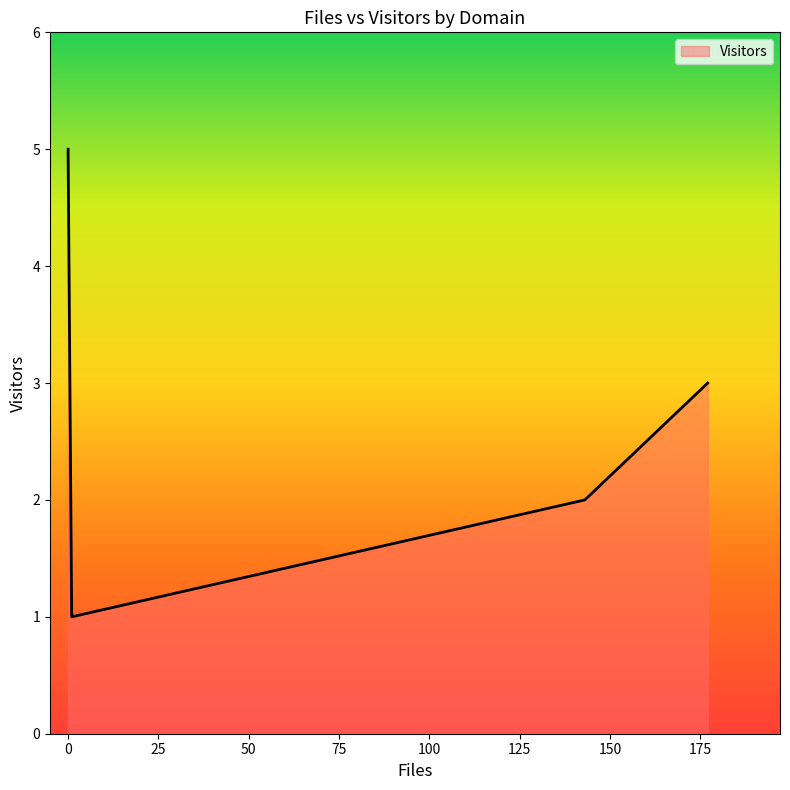

How many interior local valleys (lower than both neighbors) does the data have?

1